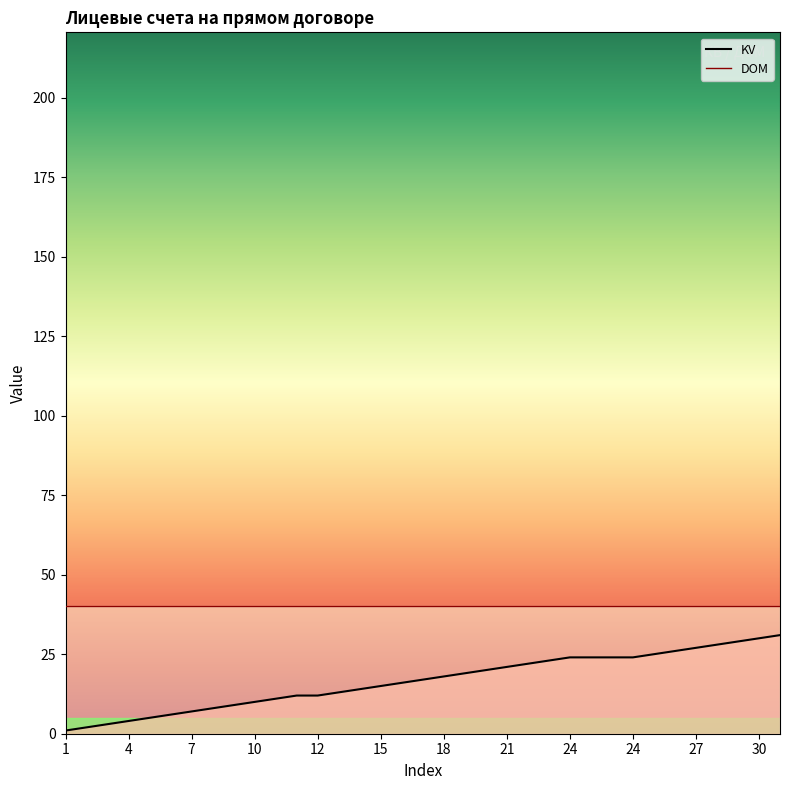

What is the minimum value shown in the chart?

1